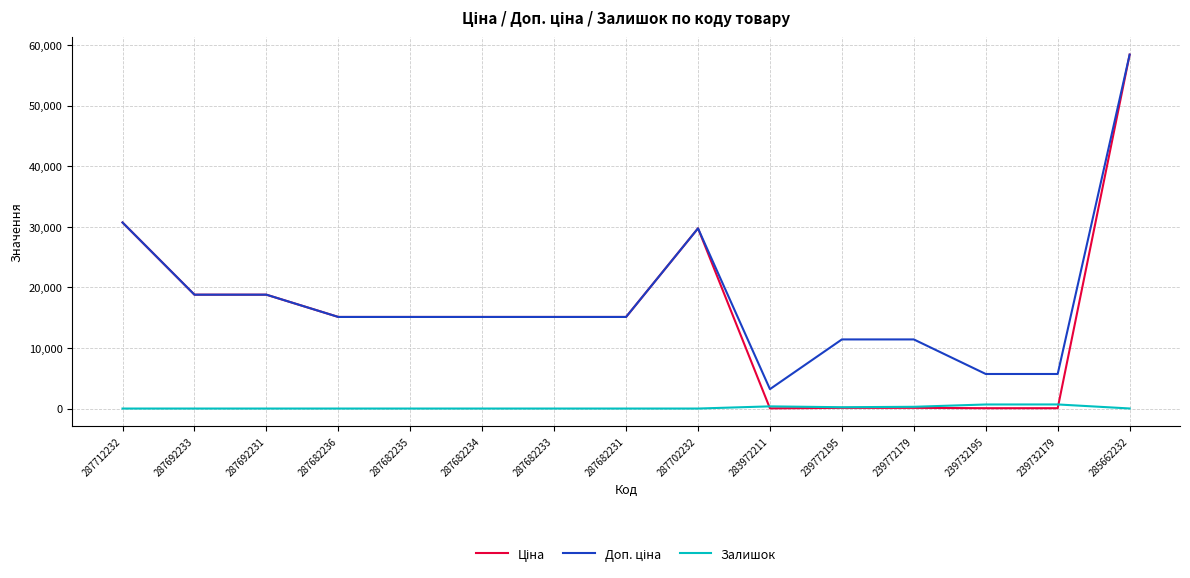

How many values in the Залишок series exceed 0?

6